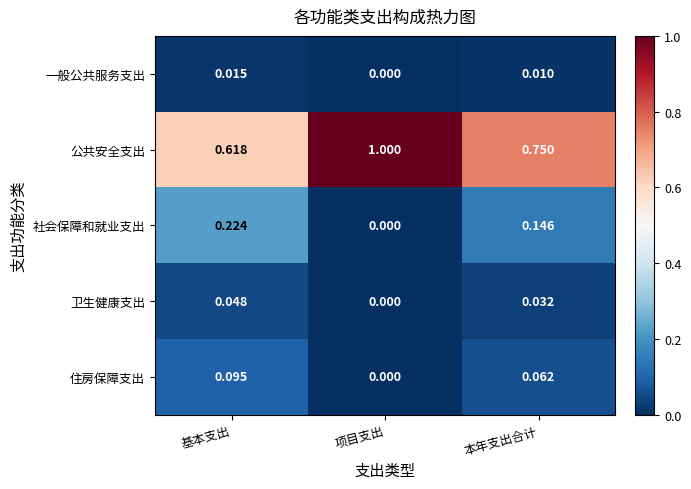

How many series are shown in this chart?

5